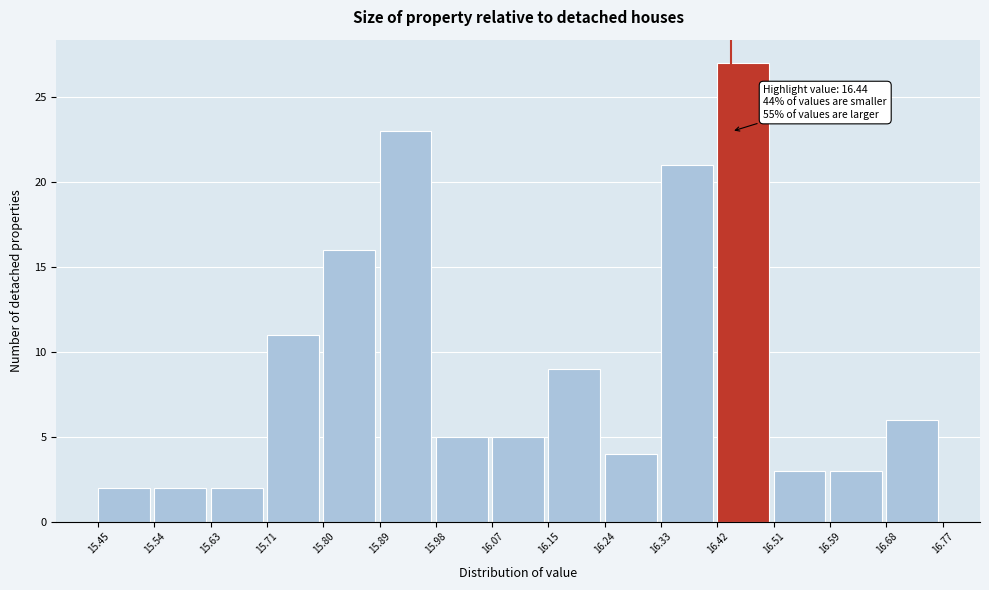

Which range on the x-axis has the tallest bar?

16.42 to 16.51